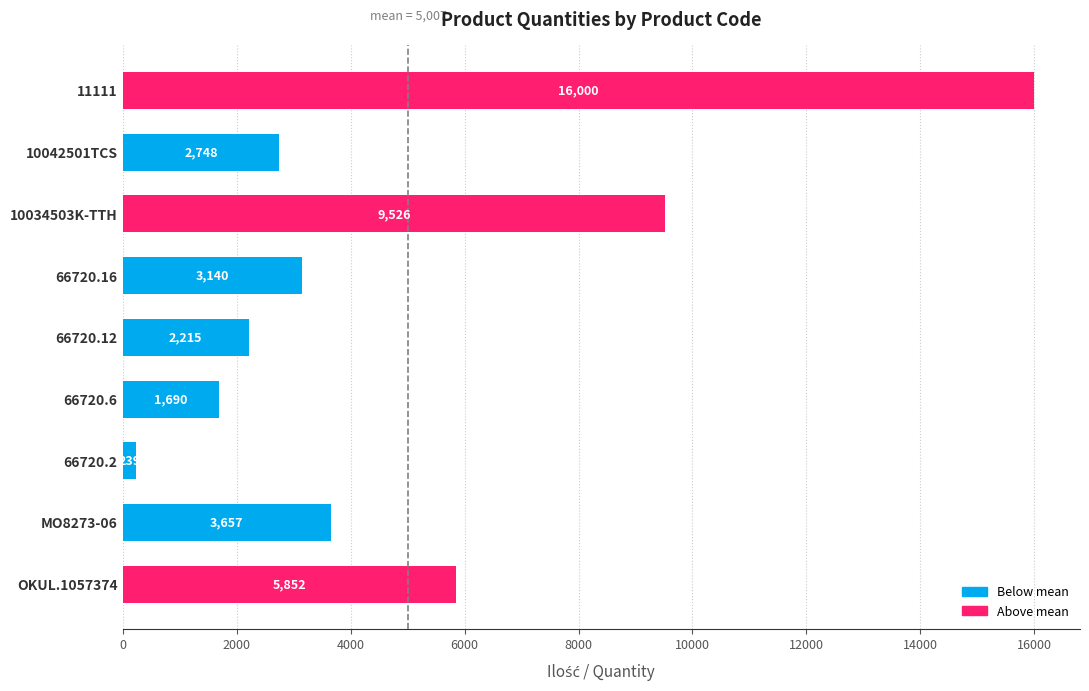

What is the difference between the maximum and minimum values?

15761